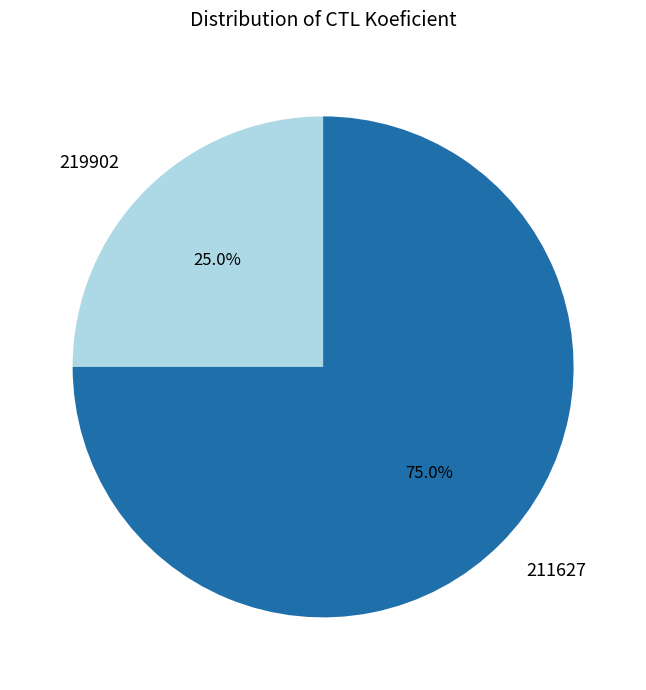

Count the number of slices in the pie.

2